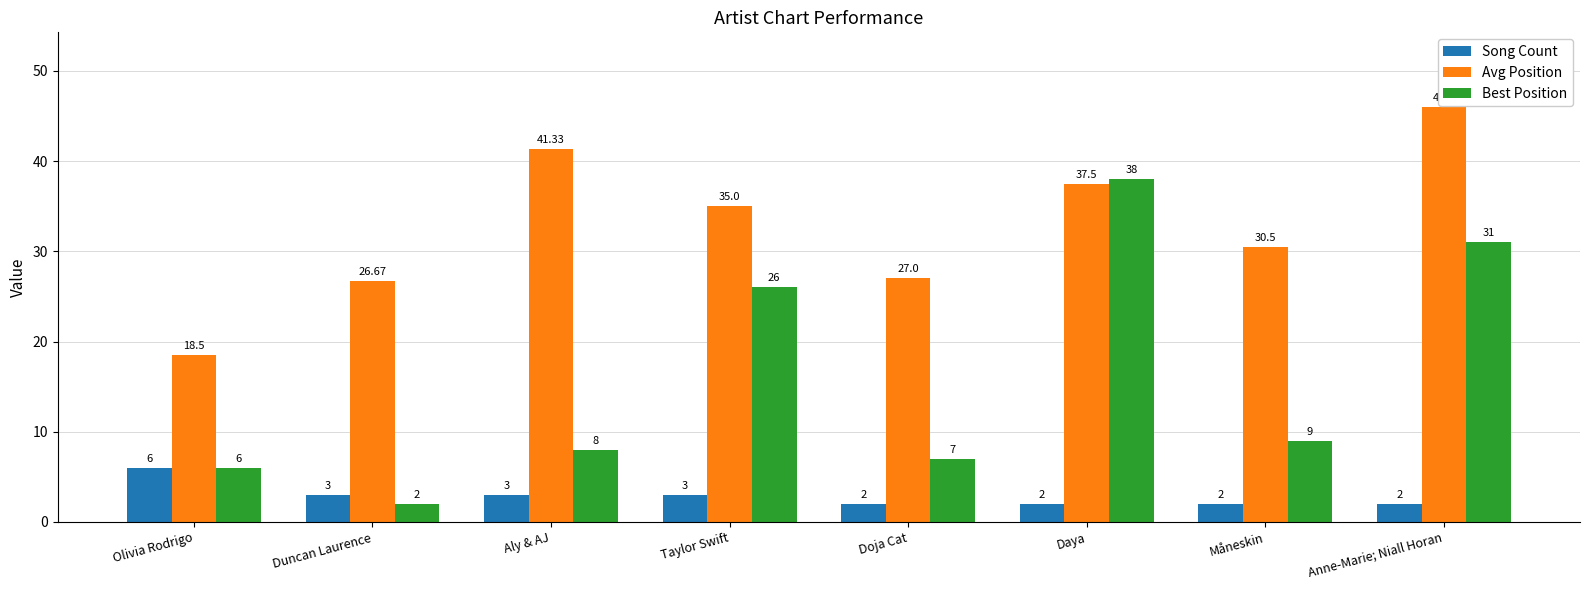

Is the value of Best Position at Aly & AJ greater than the value of Song Count at Duncan Laurence?

Yes